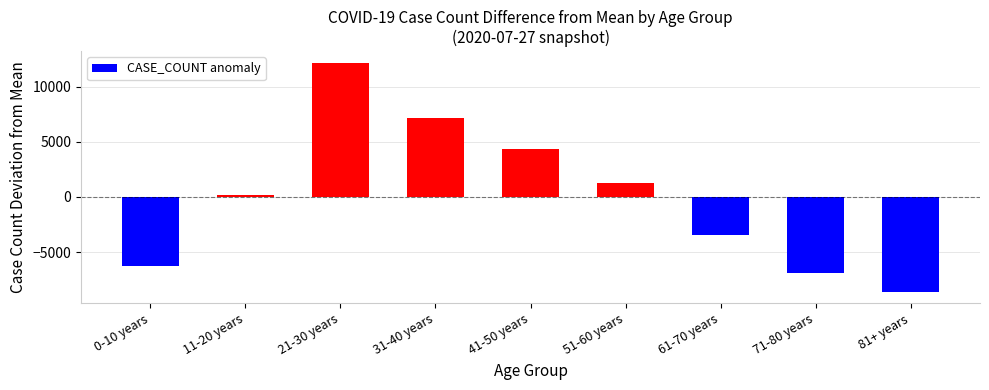

The chart shows a value of -6866.7 at 71-80 years. True or false?

True